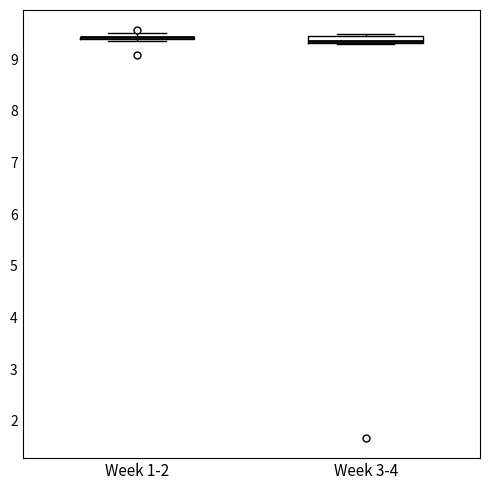

Where is the lower edge of the box for Week 3-4 on the y-axis? The values are not printed on the chart, so give them approximately, as read against the axis.

9.3